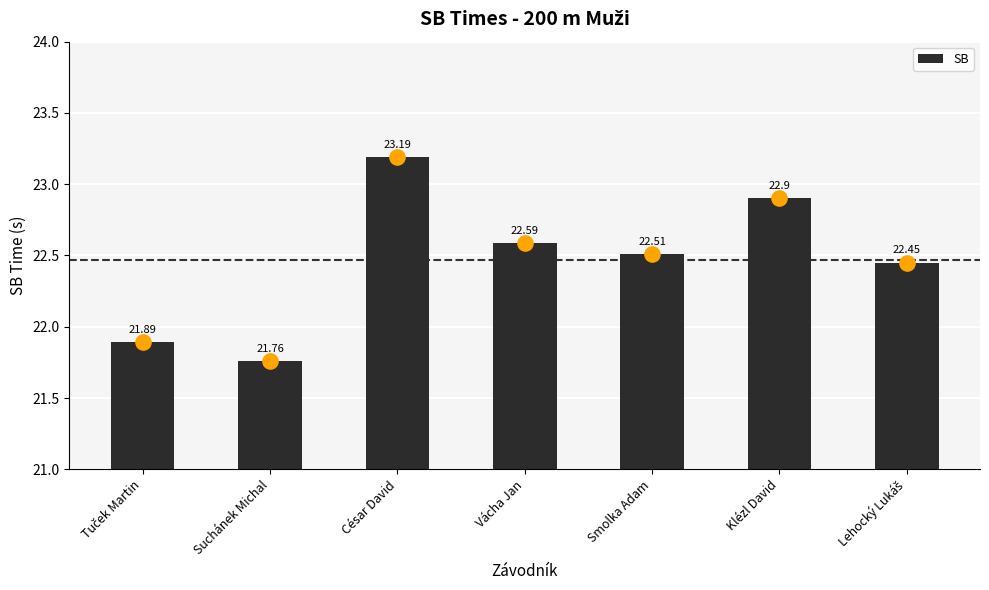

What is the change in value from Suchánek Michal to Smolka Adam?

+0.8